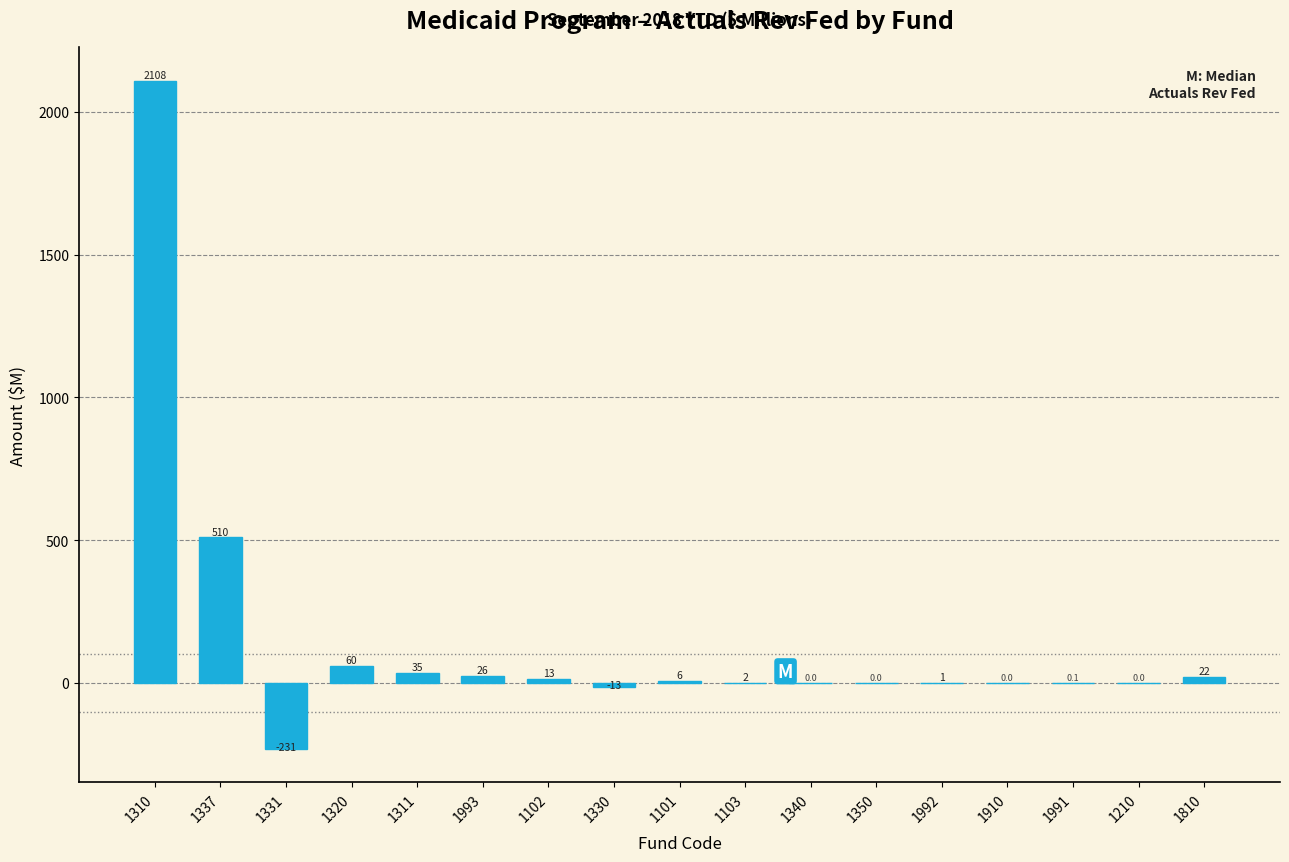

What is the greatest value displayed?

2108.1